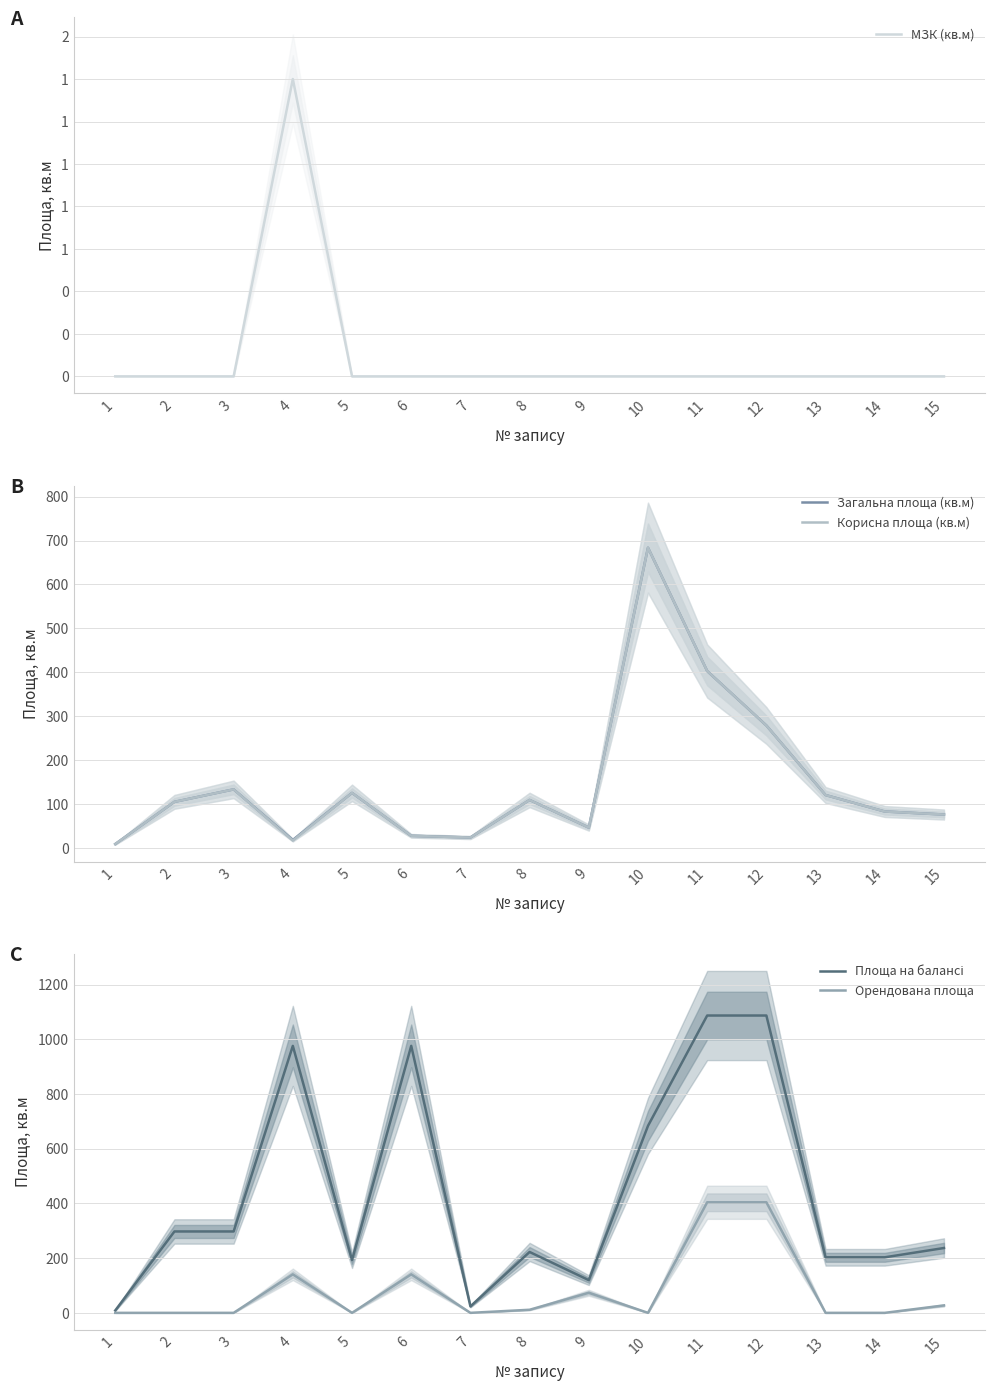

Read the Орендована площа value at 8.

11.3